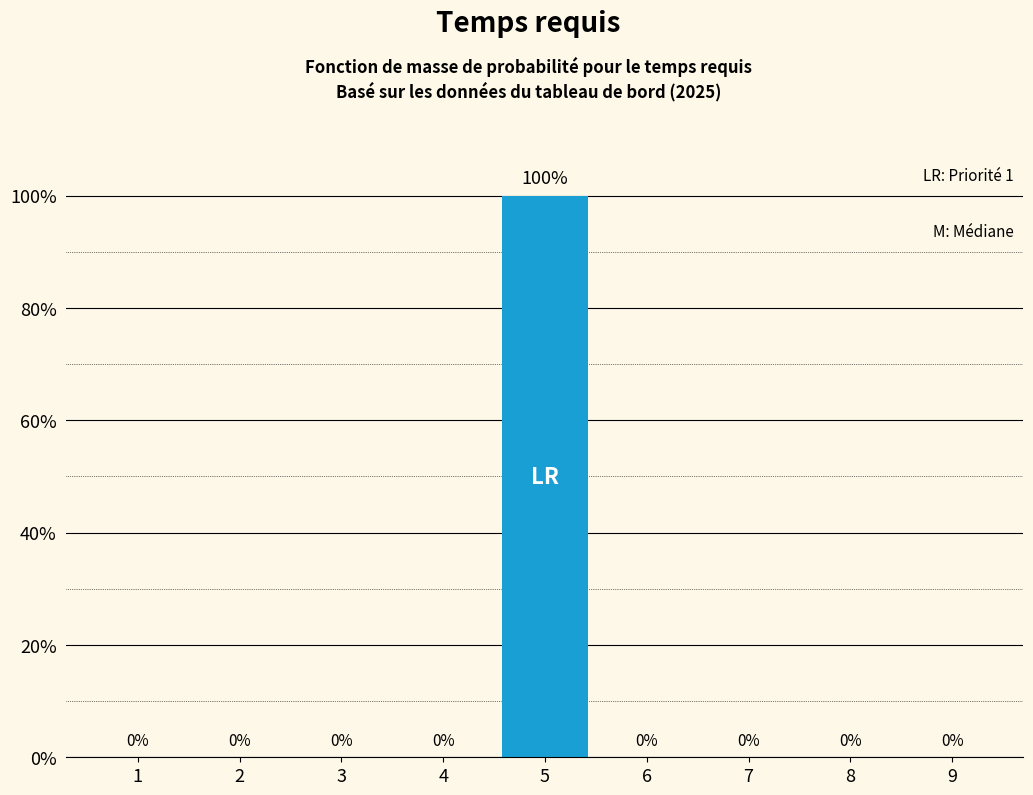

Reading right to left, extract all data points from this chart.

9=0	8=0	7=0	6=0	5=100	4=0	3=0	2=0	1=0